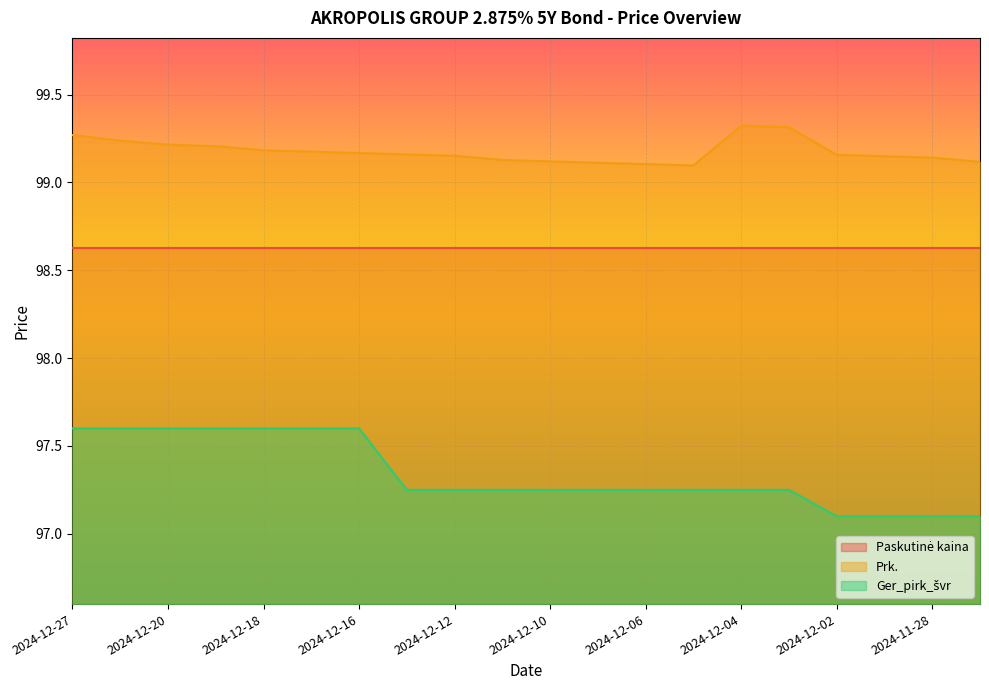

Between 2024-12-10 and 2024-12-09, which is larger?

2024-12-10